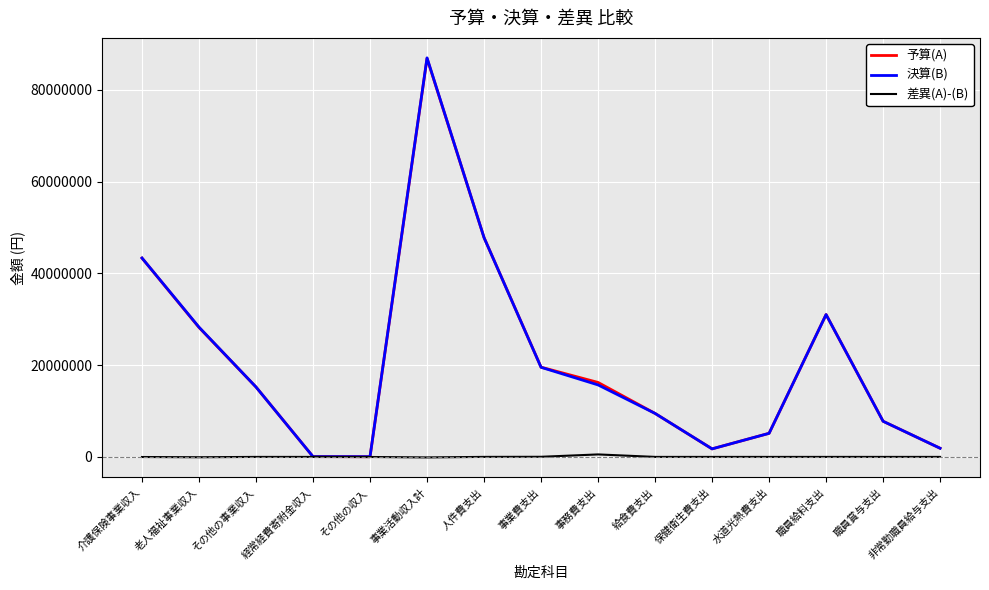

Between 老人福祉事業収入 and 事業活動収入計, which series saw the biggest shift?

決算(B)